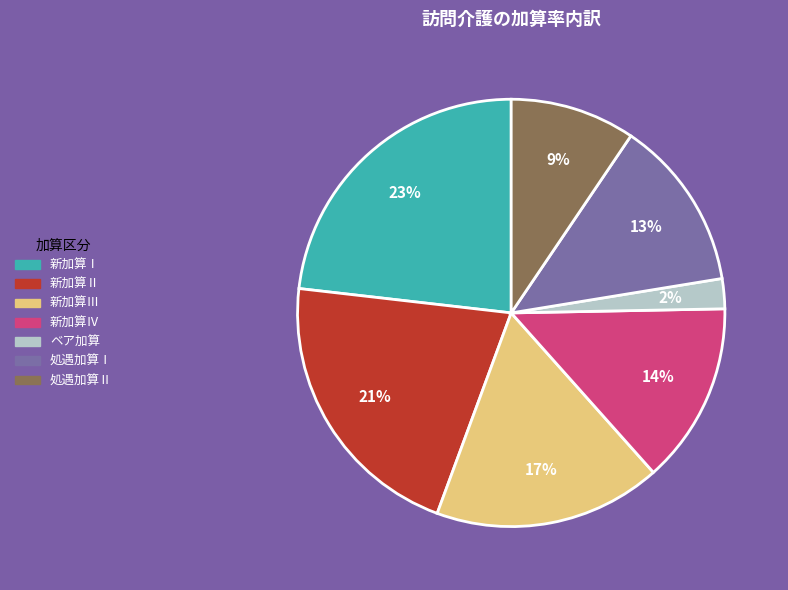

Which has a higher value, ベア加算 or 新加算Ⅰ?

新加算Ⅰ